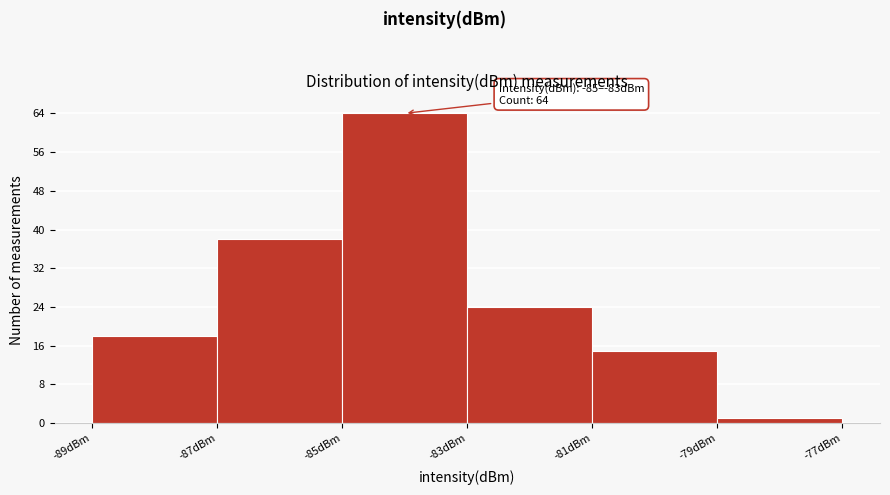

Which range on the x-axis has the tallest bar?

-85 to -83